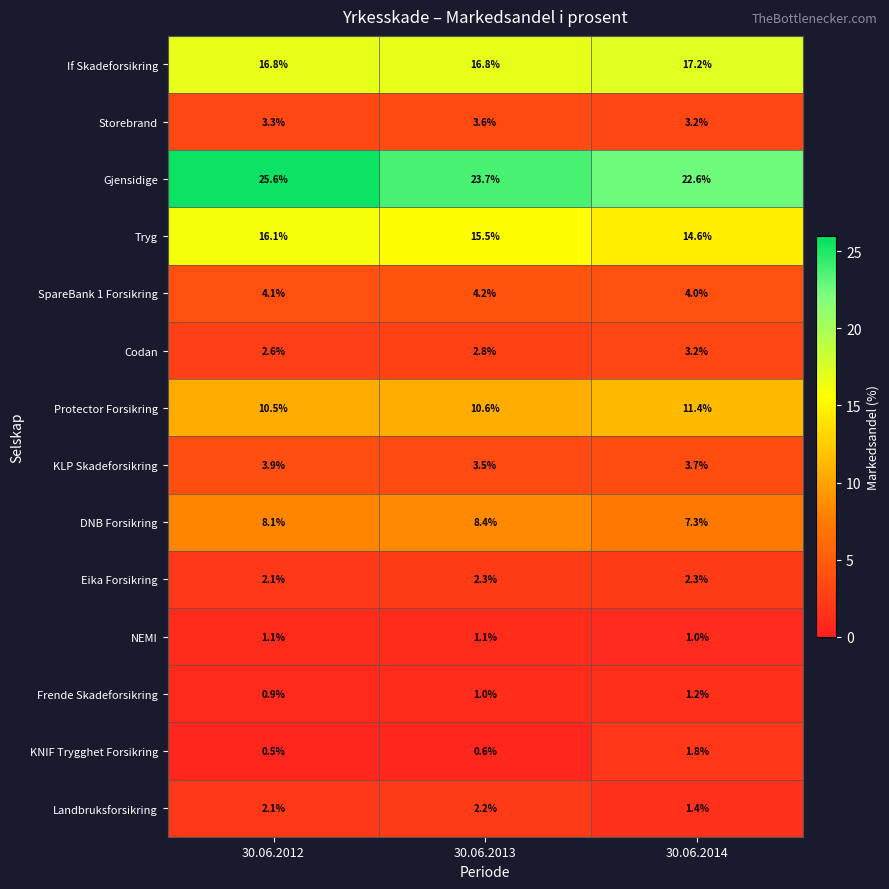

Which series has the largest total across all categories?

Gjensidige